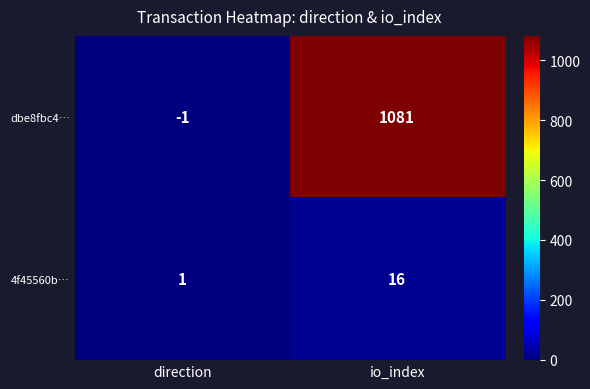

How many distinct data groups are displayed?

2